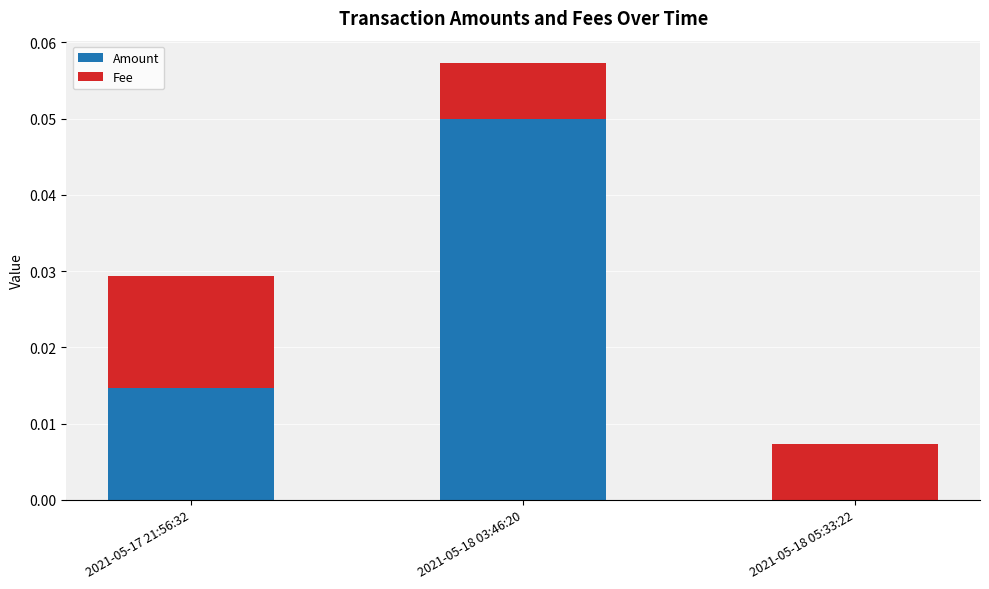

At which category is the sum across all series the highest?

2021-05-18 03:46:20